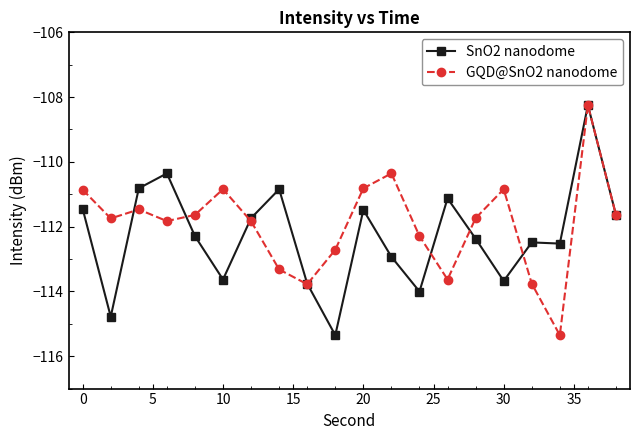

True or false: SnO2 nanodome and GQD@SnO2 nanodome intersect in this chart.

True